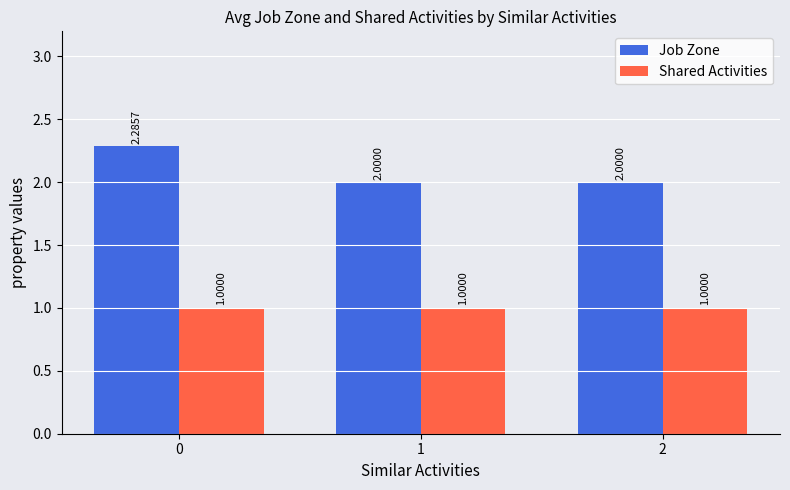

List the series in order of their overall mean, highest first.

Job Zone, Shared Activities